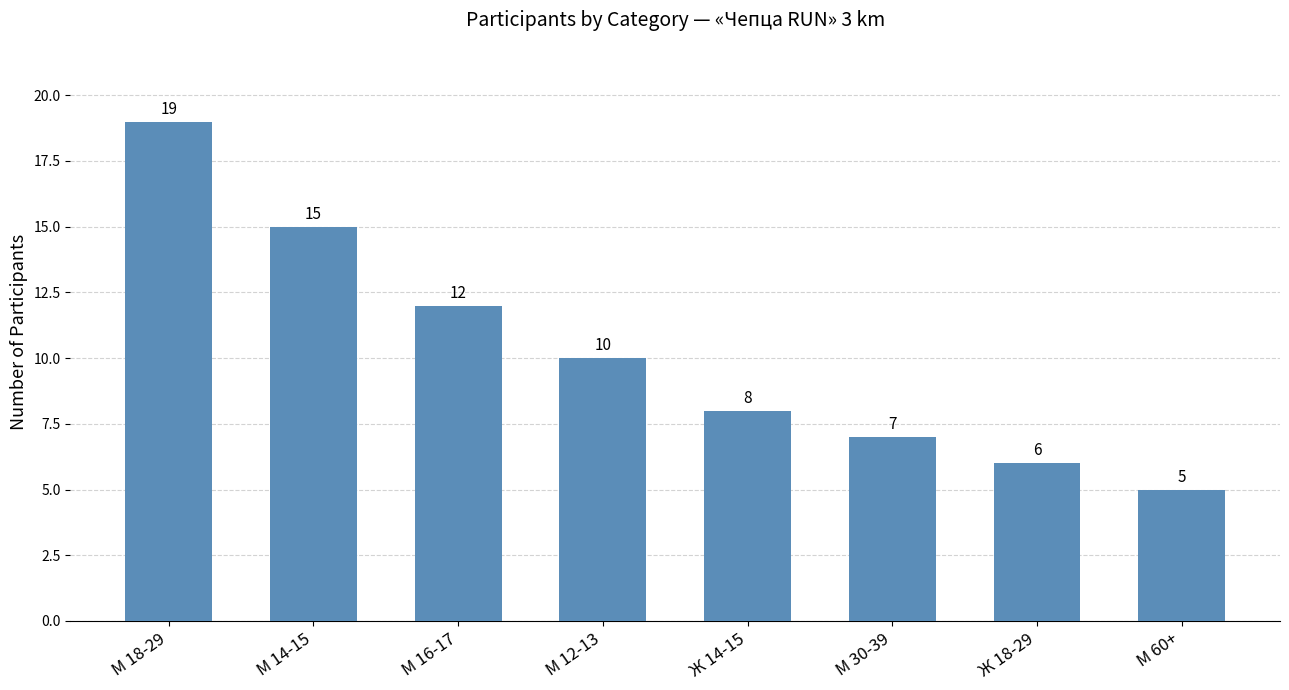

List the labels in order of value, smallest first.

М 60+, Ж 18-29, М 30-39, Ж 14-15, М 12-13, М 16-17, М 14-15, М 18-29